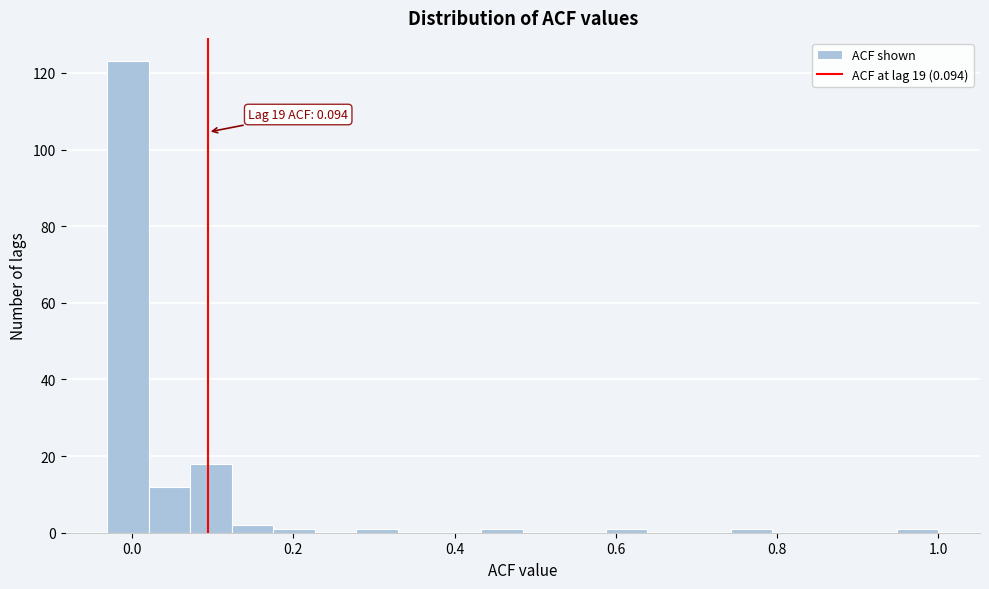

Around what value on the x-axis is the tallest bar? Give the approximate position of its centre, as read against the axis.

0.00